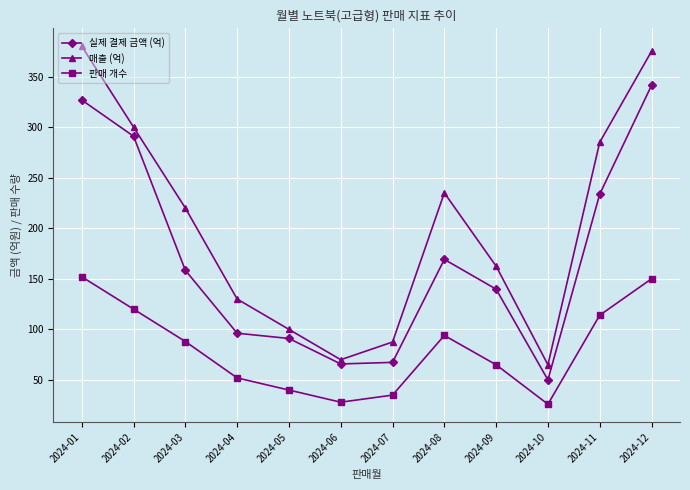

Which label corresponds to the largest value in the chart?

2024-01